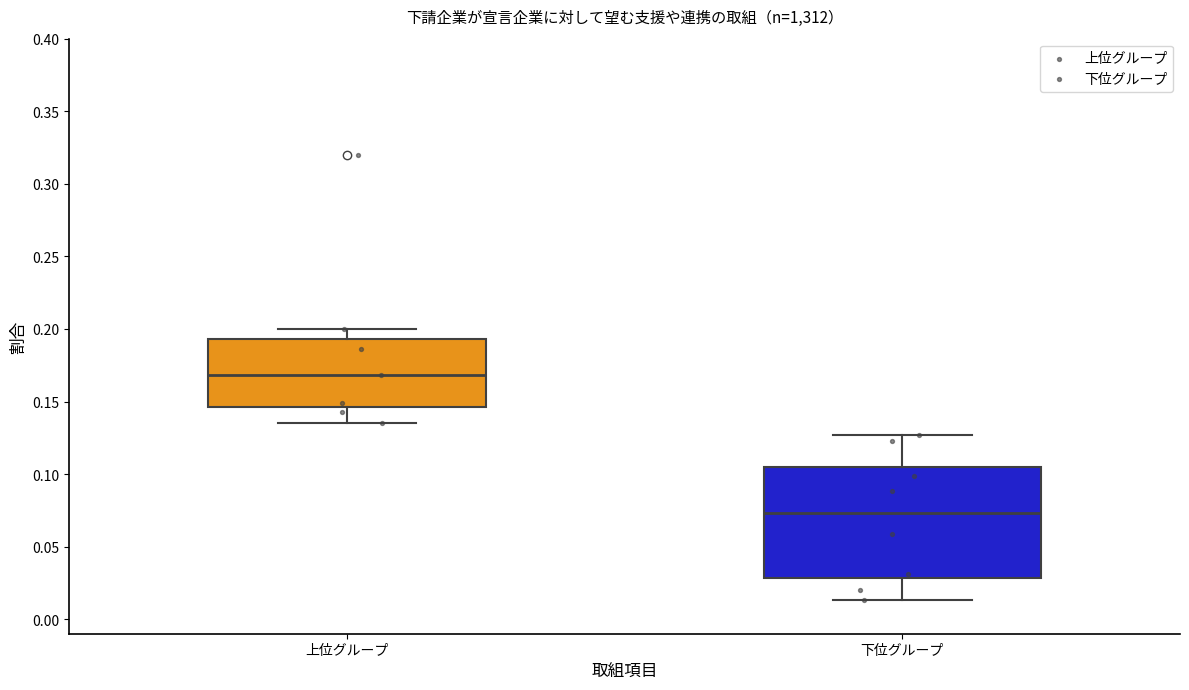

Comparing the boxes themselves (not the whiskers), which one is the tallest?

下位グループ